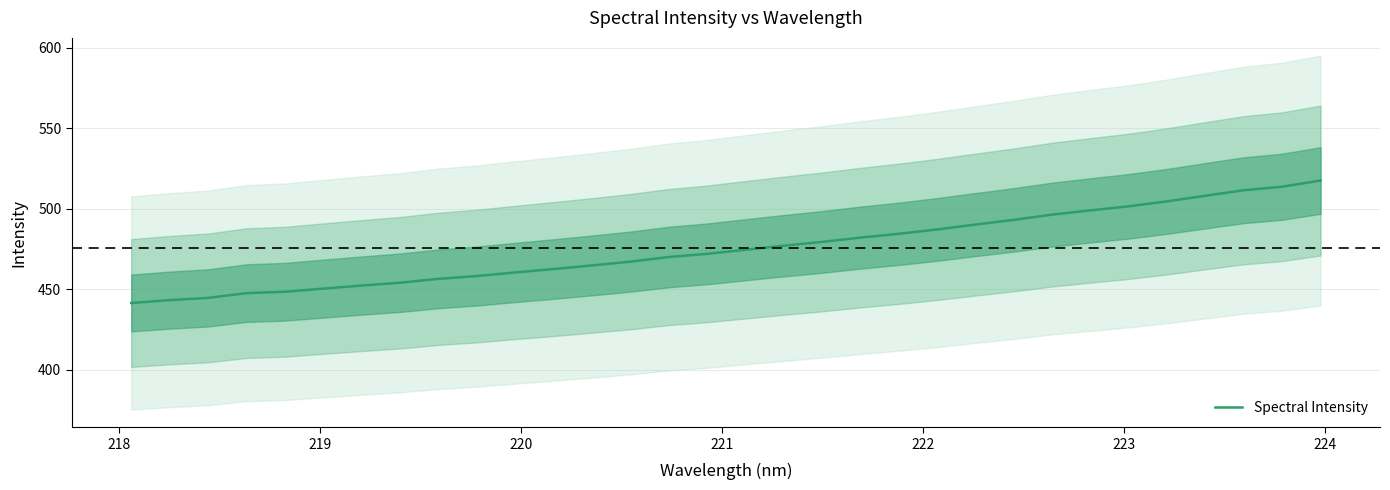

What is the label of the 25th point from the right?

224